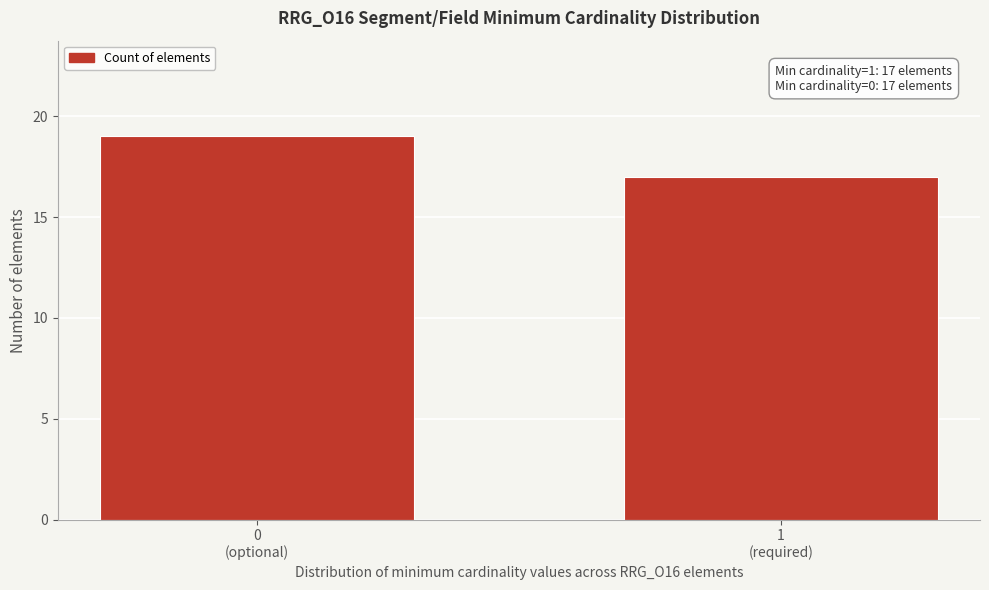

Reading right to left, transcribe all the data shown in this chart.

17	19